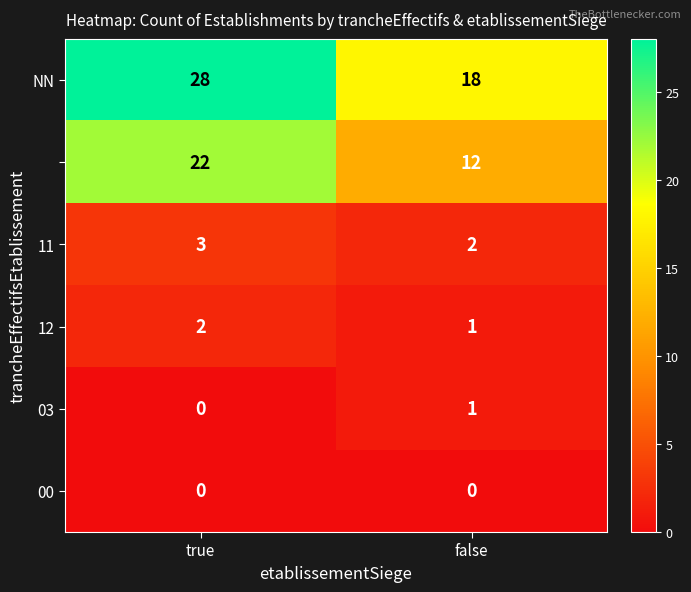

What is the maximum value shown in the chart?

28